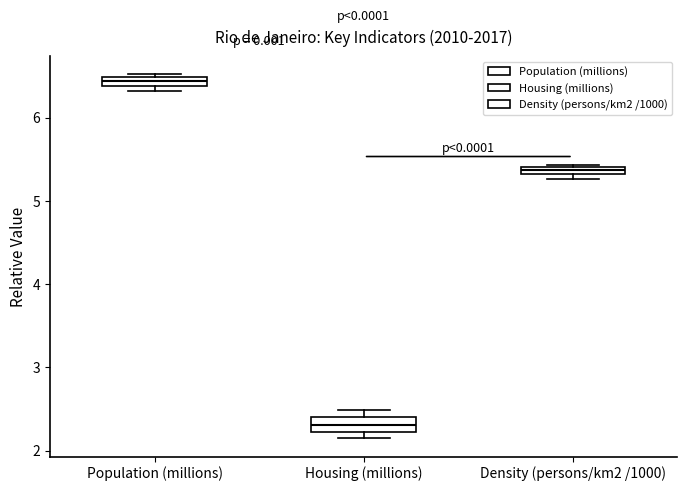

Where is the upper edge of the box for Population (millions) on the y-axis? The values are not printed on the chart, so give them approximately, as read against the axis.

6.5